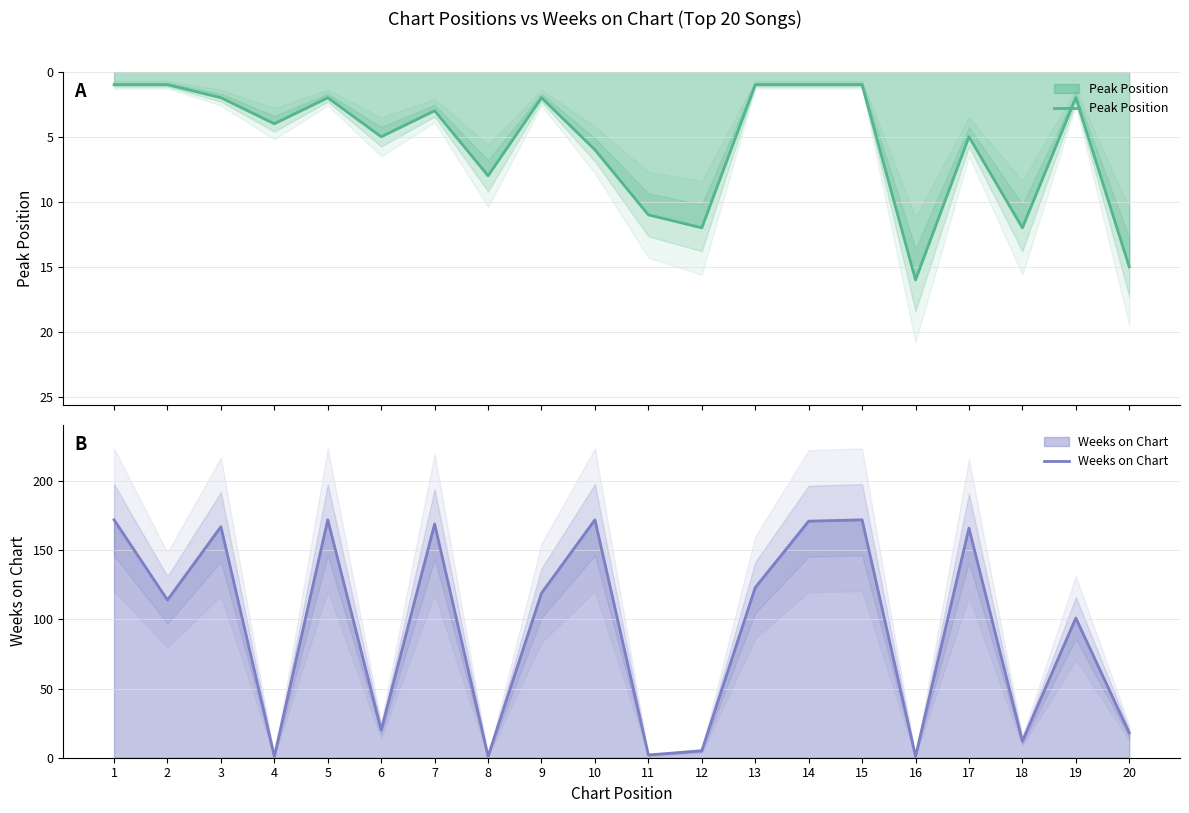

List the series in order of their overall mean, highest first.

Weeks on Chart, Peak Position